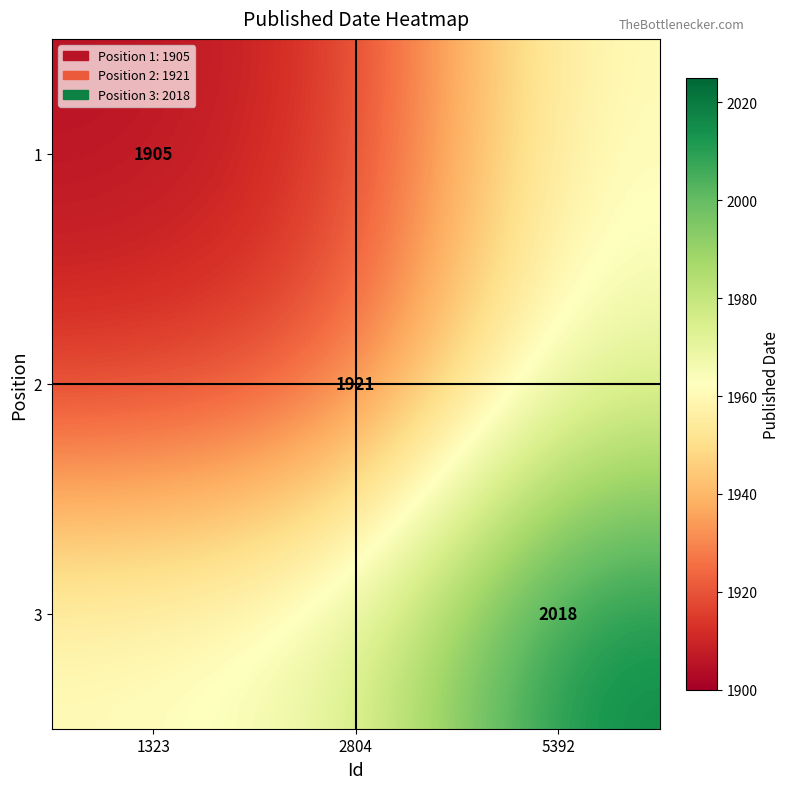

Is it true that 2 equals 1921 at 2804?

True